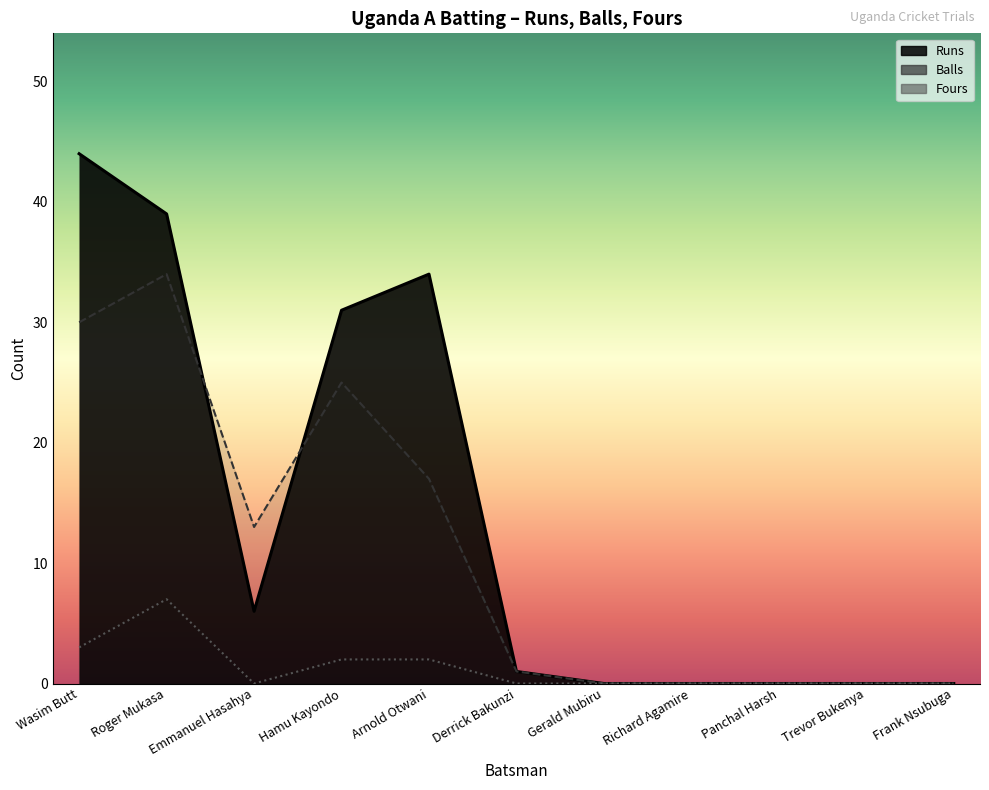

Between Panchal Harsh and Frank Nsubuga, which series saw the biggest shift?

Runs